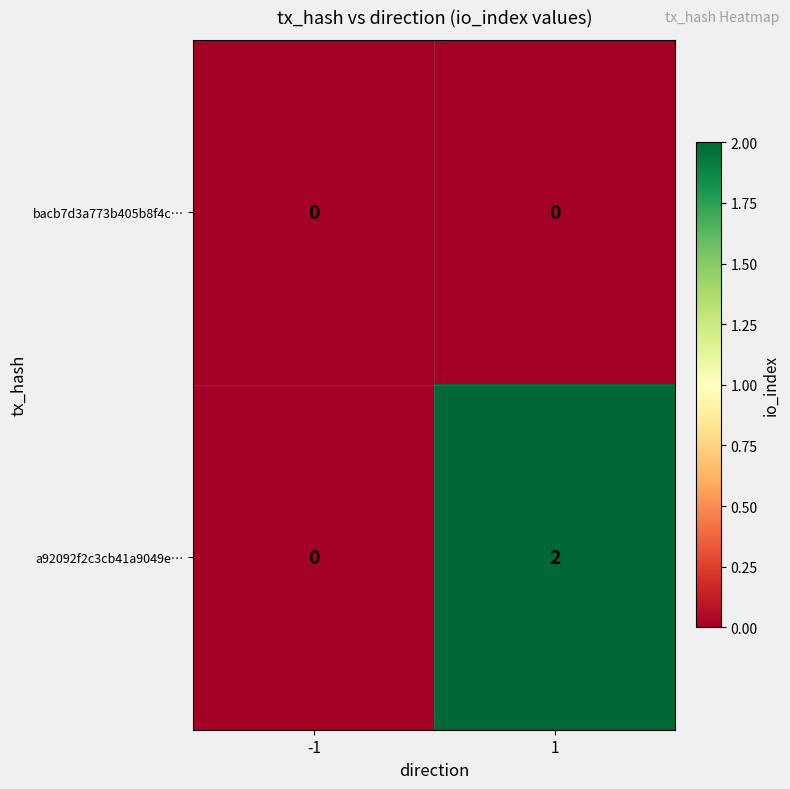

At 1, list the series in order from largest to smallest.

a92092f2c3cb41a9049e…, bacb7d3a773b405b8f4c…